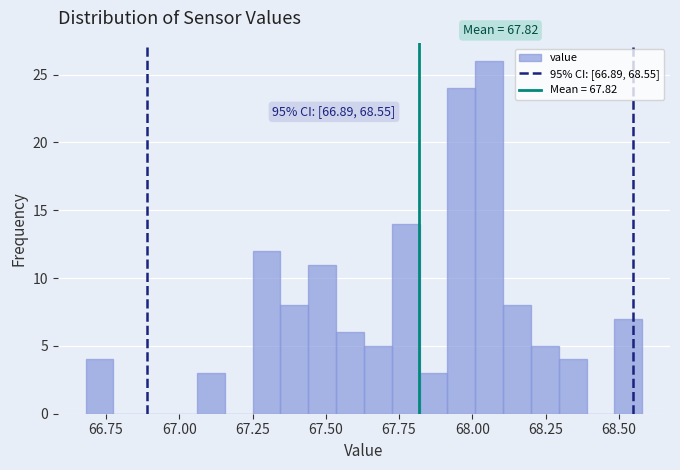

Around what value on the x-axis is the tallest bar? Give the approximate position of its centre, as read against the axis.

68.05